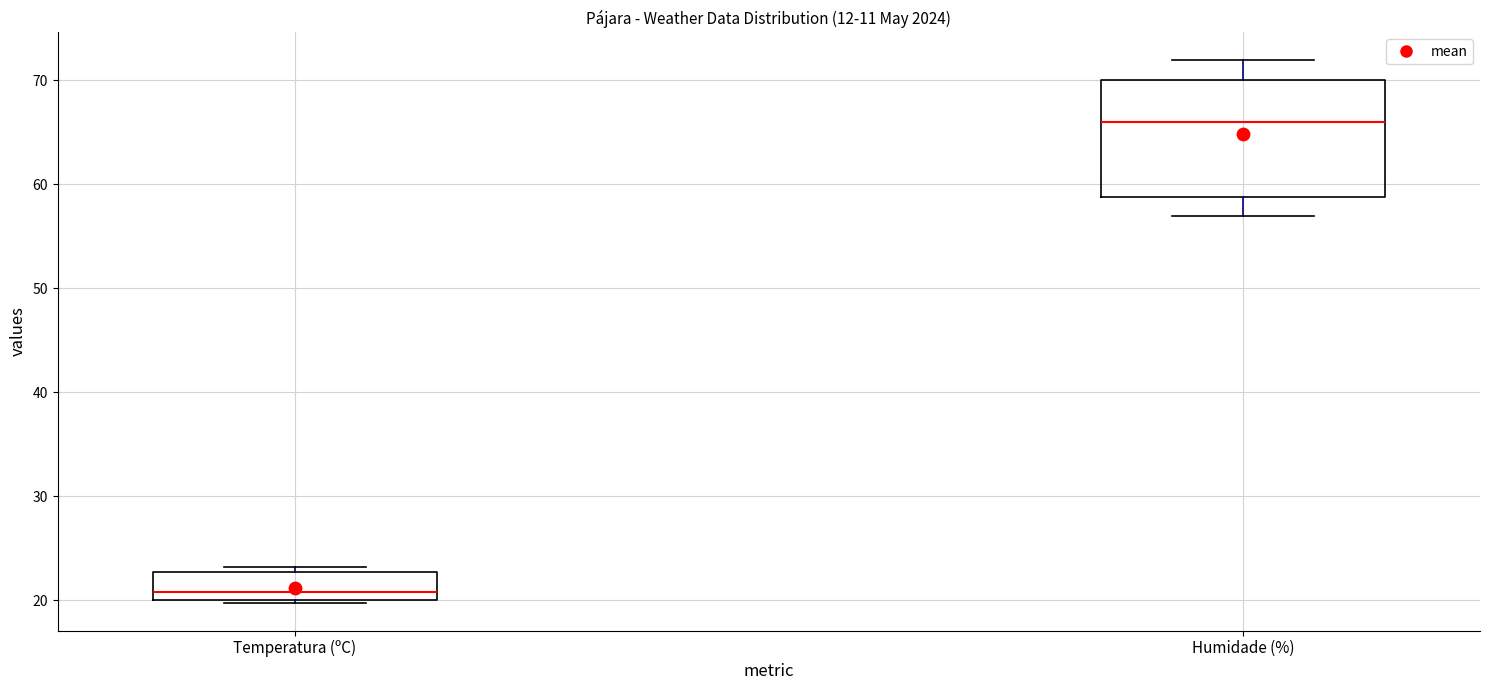

Where is the upper edge of the box for Temperatura (ºC) on the y-axis? The values are not printed on the chart, so give them approximately, as read against the axis.

23